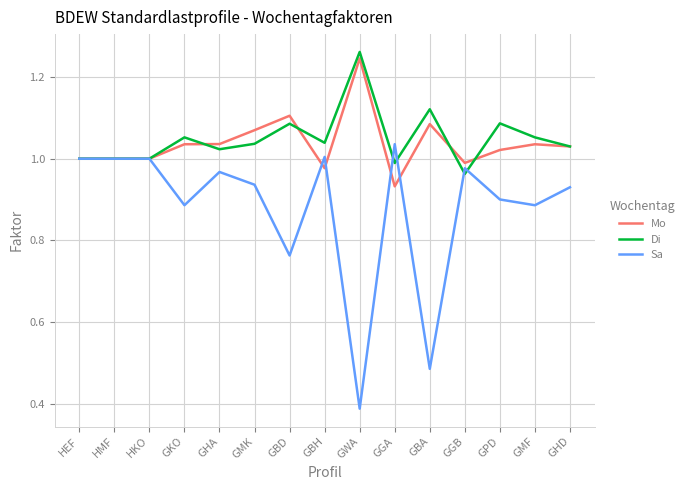

Which label corresponds to the smallest value in the chart?

GWA